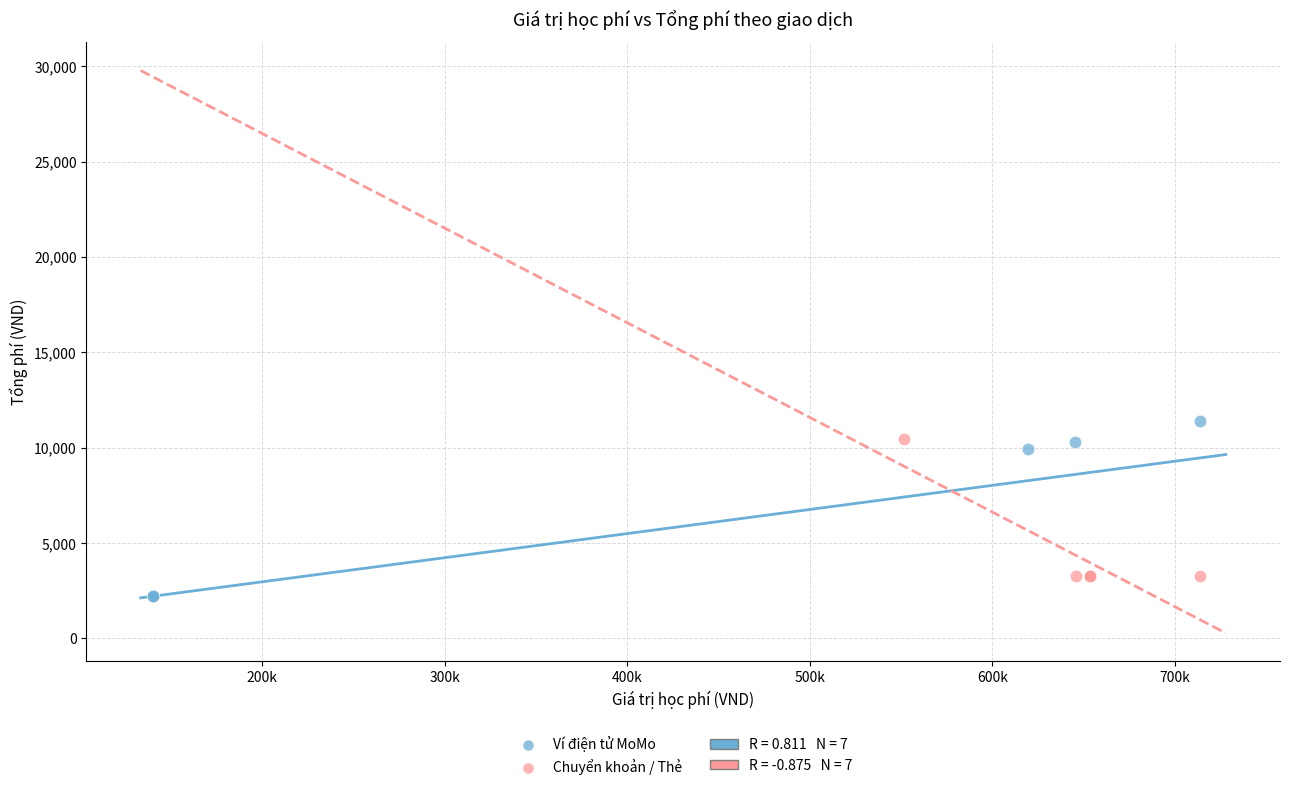

Which series has the largest Y range (max minus min)?

Ví điện tử MoMo